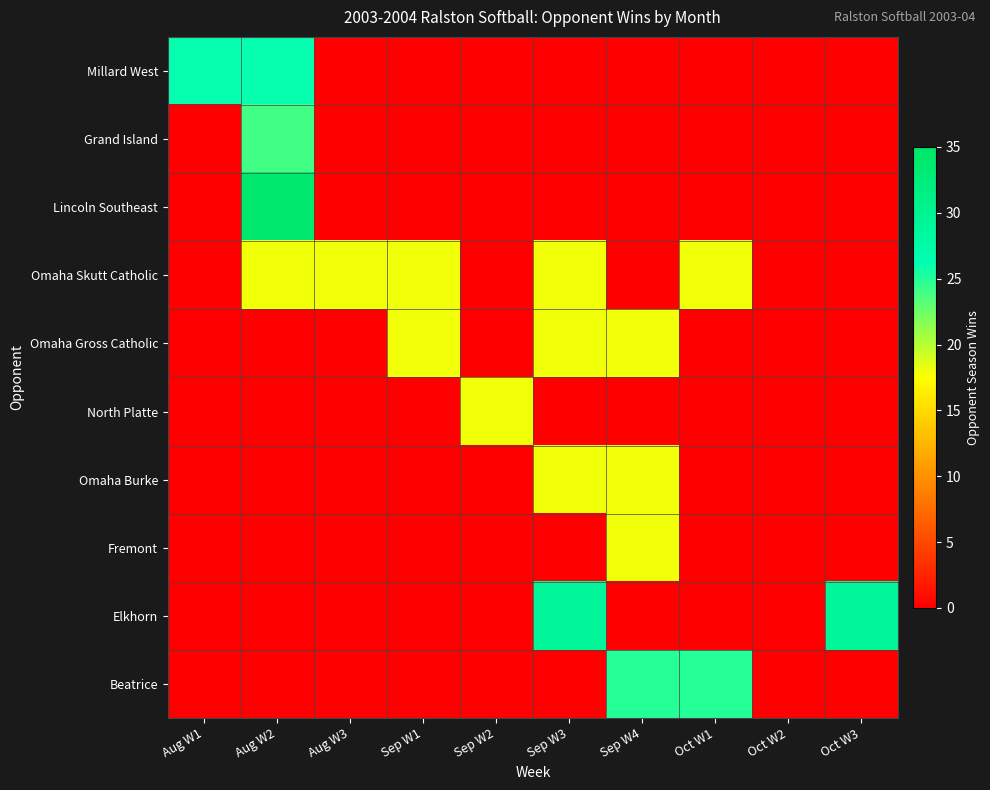

Reading right to left, what are all the values shown in this chart?

Millard West: Oct W3=0	Oct W2=0	Oct W1=0	Sep W4=0	Sep W3=0	Sep W2=0	Sep W1=0	Aug W3=0	Aug W2=26	Aug W1=26
Grand Island: Oct W3=0	Oct W2=0	Oct W1=0	Sep W4=0	Sep W3=0	Sep W2=0	Sep W1=0	Aug W3=0	Aug W2=24	Aug W1=0
Lincoln Southeast: Oct W3=0	Oct W2=0	Oct W1=0	Sep W4=0	Sep W3=0	Sep W2=0	Sep W1=0	Aug W3=0	Aug W2=34	Aug W1=0
Omaha Skutt Catholic: Oct W3=0	Oct W2=0	Oct W1=18	Sep W4=0	Sep W3=18	Sep W2=0	Sep W1=18	Aug W3=18	Aug W2=18	Aug W1=0
Omaha Gross Catholic: Oct W3=0	Oct W2=0	Oct W1=0	Sep W4=18	Sep W3=18	Sep W2=0	Sep W1=18	Aug W3=0	Aug W2=0	Aug W1=0
North Platte: Oct W3=0	Oct W2=0	Oct W1=0	Sep W4=0	Sep W3=0	Sep W2=18	Sep W1=0	Aug W3=0	Aug W2=0	Aug W1=0
Omaha Burke: Oct W3=0	Oct W2=0	Oct W1=0	Sep W4=18	Sep W3=18	Sep W2=0	Sep W1=0	Aug W3=0	Aug W2=0	Aug W1=0
Fremont: Oct W3=0	Oct W2=0	Oct W1=0	Sep W4=18	Sep W3=0	Sep W2=0	Sep W1=0	Aug W3=0	Aug W2=0	Aug W1=0
Elkhorn: Oct W3=29	Oct W2=0	Oct W1=0	Sep W4=0	Sep W3=29	Sep W2=0	Sep W1=0	Aug W3=0	Aug W2=0	Aug W1=0
Beatrice: Oct W3=0	Oct W2=0	Oct W1=25	Sep W4=25	Sep W3=0	Sep W2=0	Sep W1=0	Aug W3=0	Aug W2=0	Aug W1=0